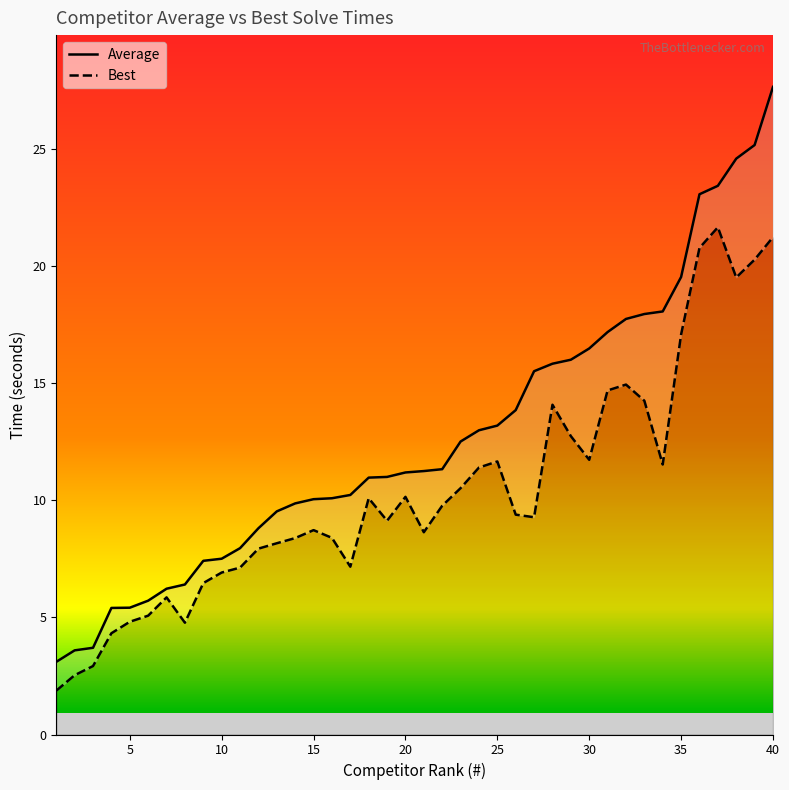

What value does the Average series have at 40?

27.6